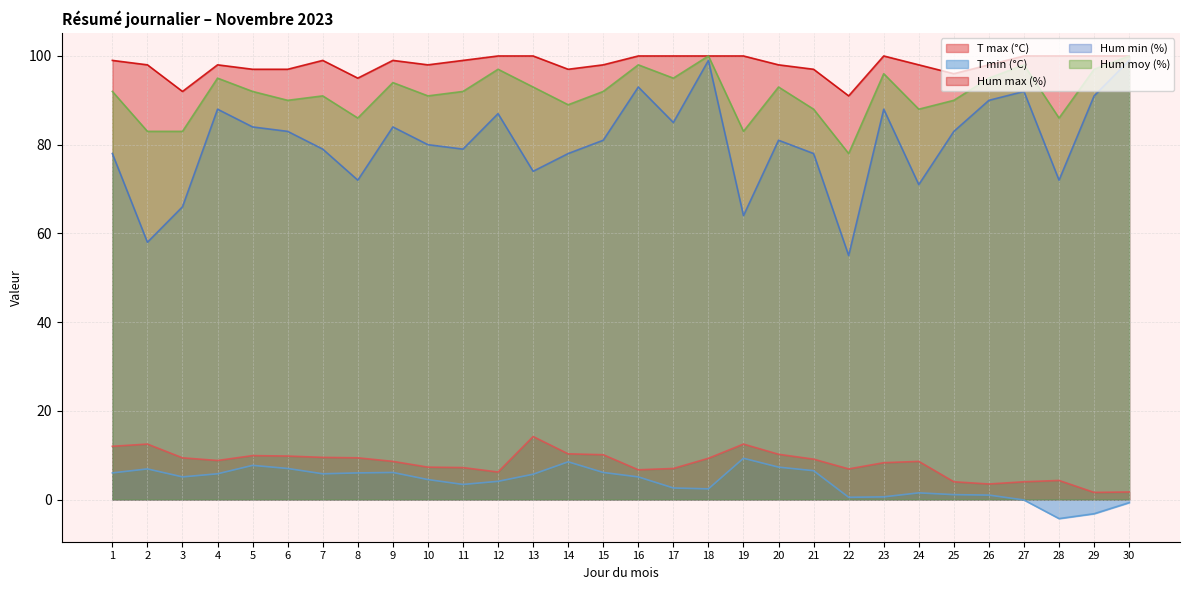

Where is T max (°C) nearest to the value 7?

17